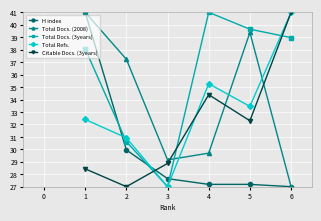

At which category does Citable Docs. (3years) reach its first local valley?

2